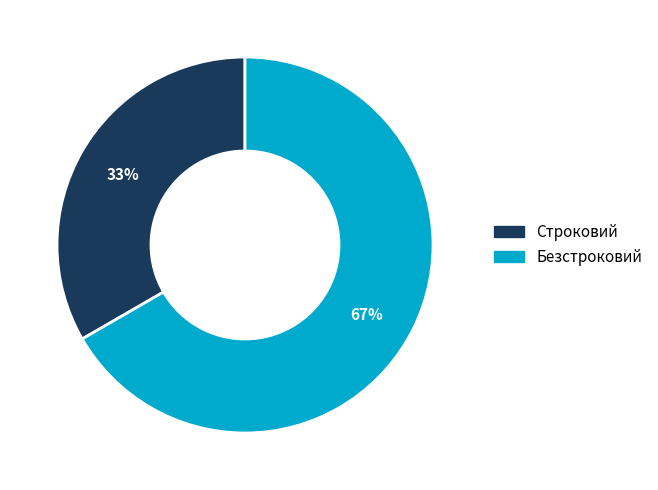

Combined, do Строковий and Безстроковий account for over 50%?

Yes